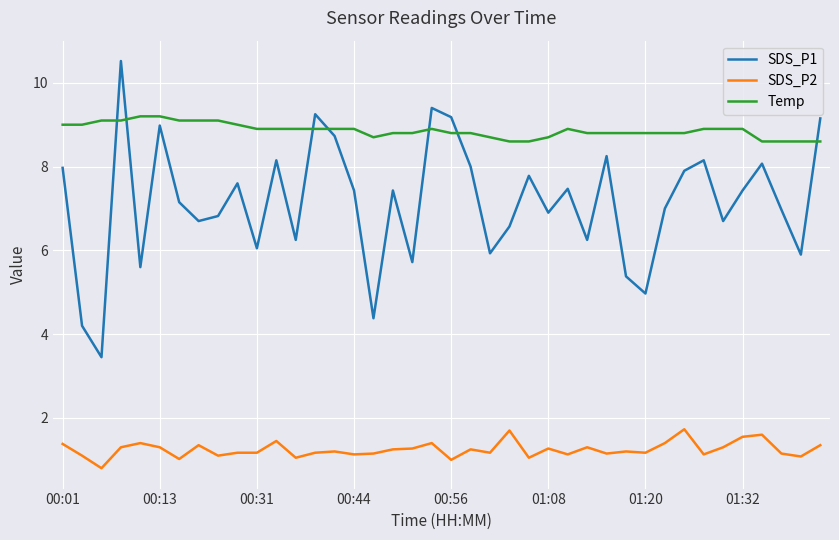

What is the maximum value shown in the chart?

10.5